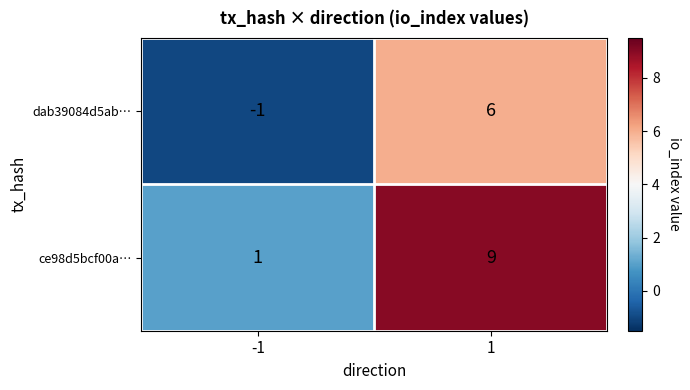

What is the spread (max minus min) of values at 1?

3